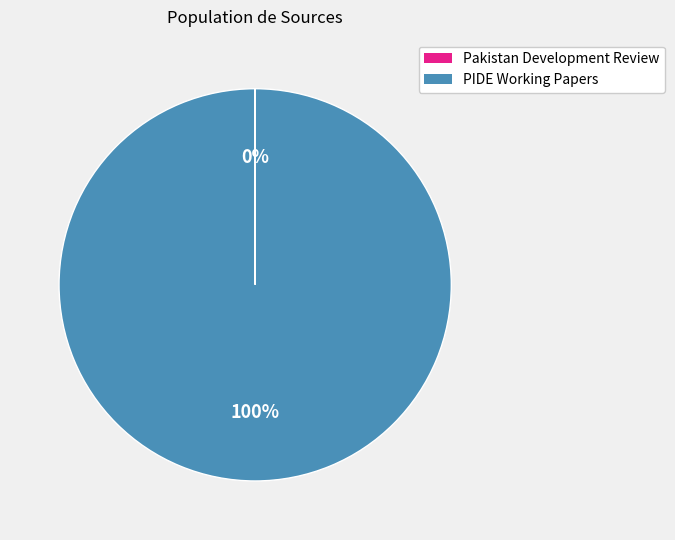

To the nearest percent, what is the difference between the largest and smallest slice percentages?

100%